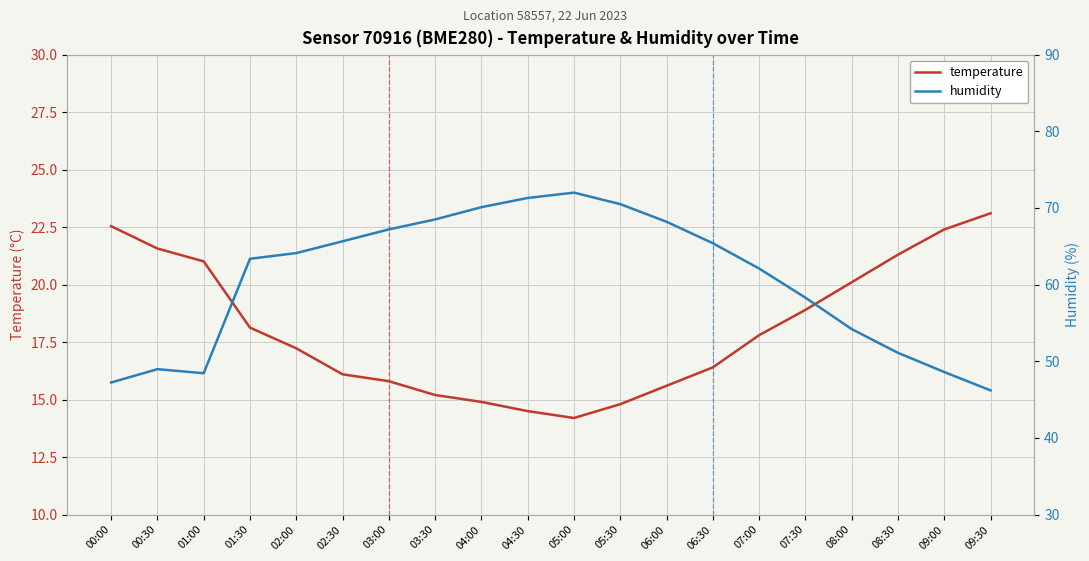

Reading left to right, extract all data points from this chart.

temperature: 22.5	21.6	21.0	18.1	17.2	16.1	15.8	15.2	14.9	14.5	14.2	14.8	15.6	16.4	17.8	18.9	20.1	21.3	22.4	23.1
humidity: 47.2	49.0	48.4	63.4	64.1	65.7	67.2	68.5	70.1	71.3	72.0	70.5	68.2	65.4	62.1	58.3	54.2	51.1	48.6	46.2